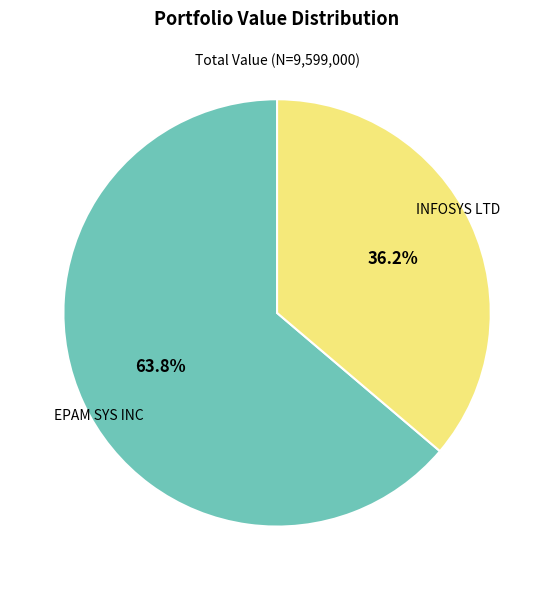

Is there any slice that represents more than half of the pie?

Yes